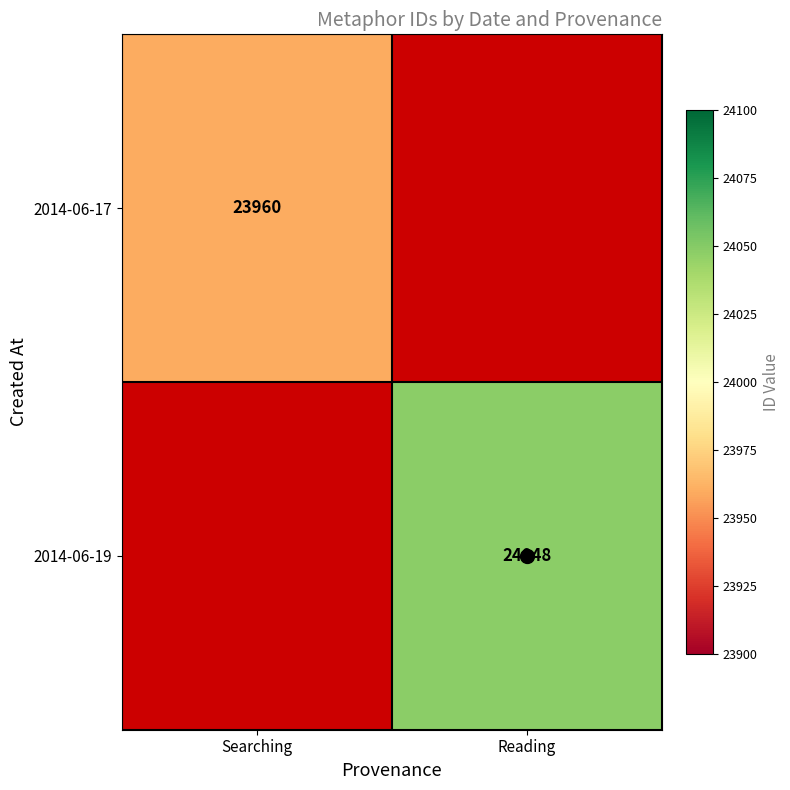

The 2014-06-19 series shows 24048.0 at Reading. True or false?

True